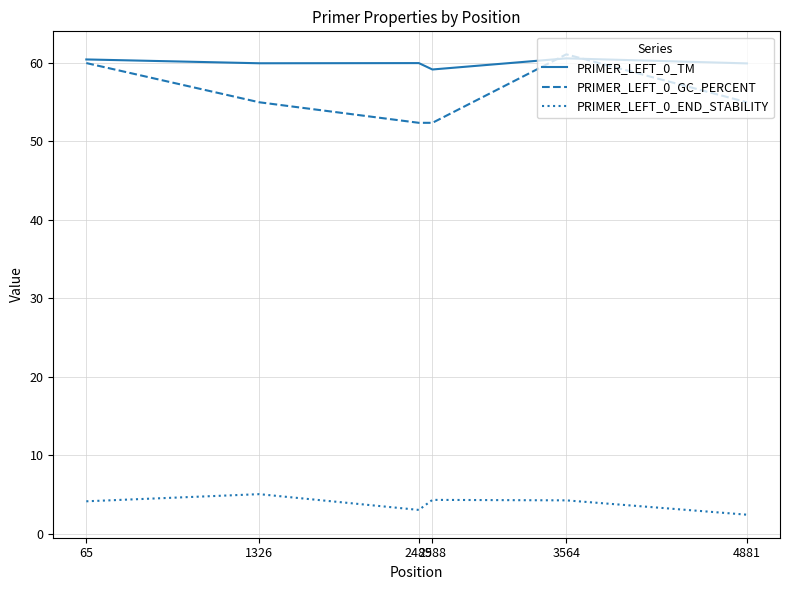

True or false: PRIMER_LEFT_0_TM and PRIMER_LEFT_0_END_STABILITY intersect in this chart.

False